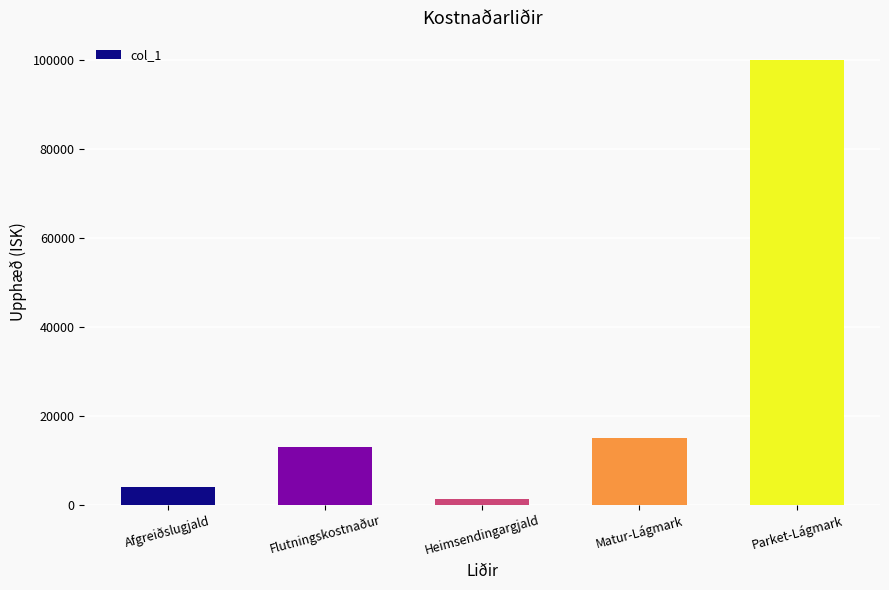

What is the approximate value at Afgreiðslugjald?

4000